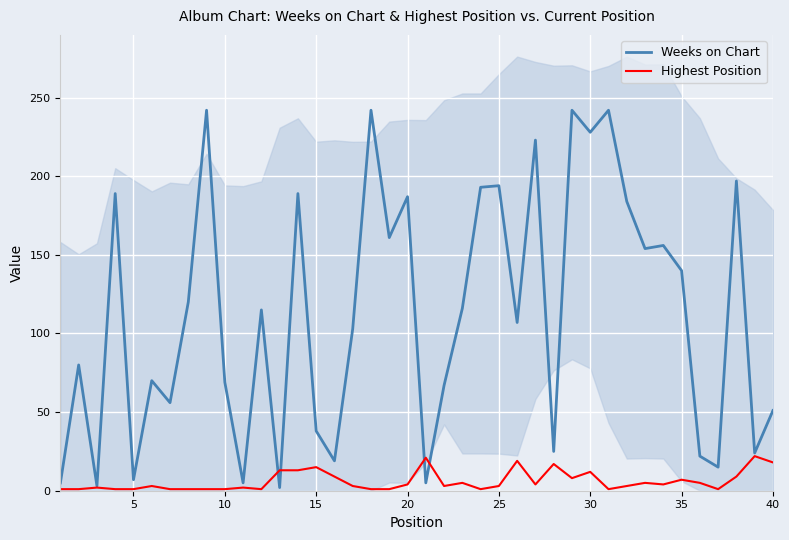

In Weeks on Chart, how many points are lower than both neighbors (excluding endpoints)?

14